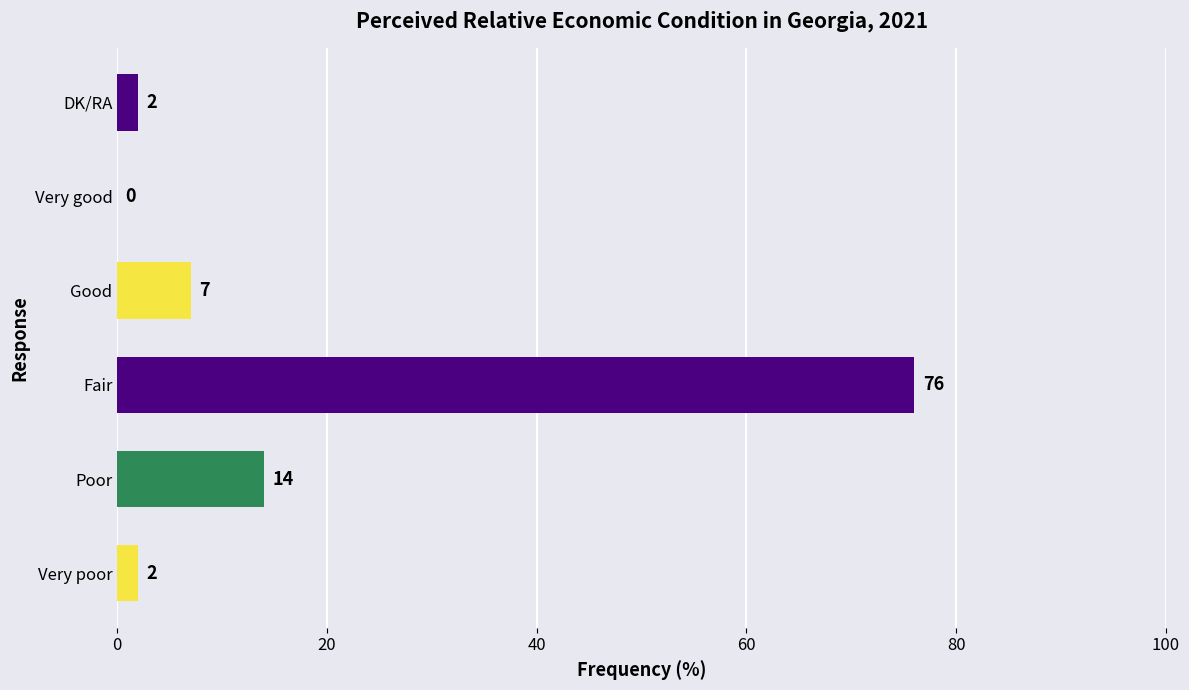

What is the sum of the values at Good and Very good?

7